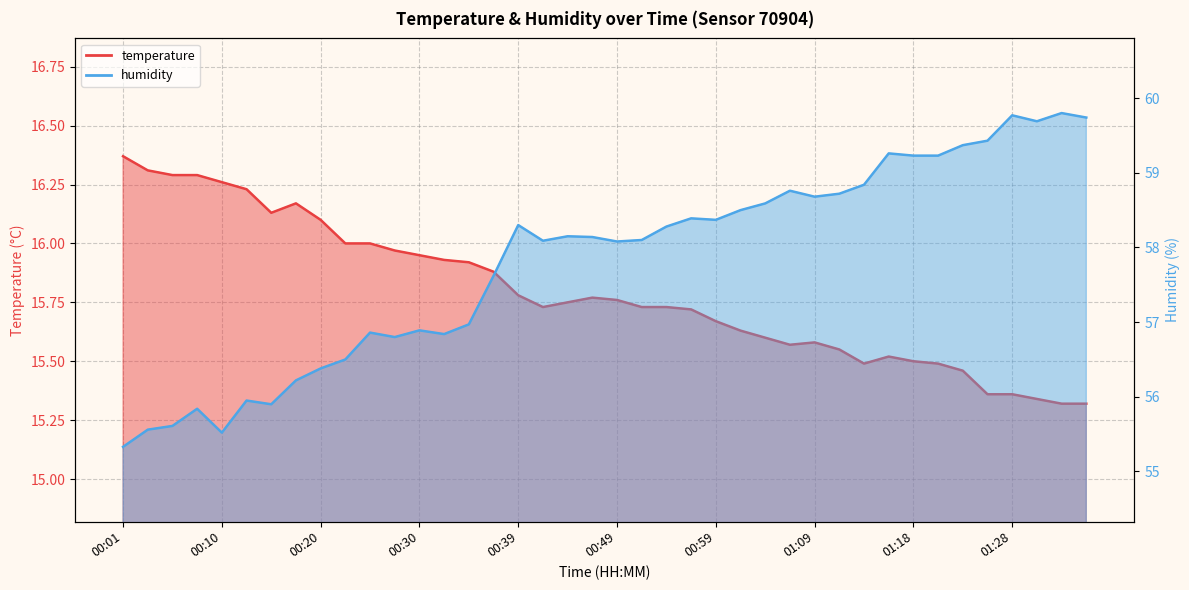

Where is the first local maximum for temperature?

00:18